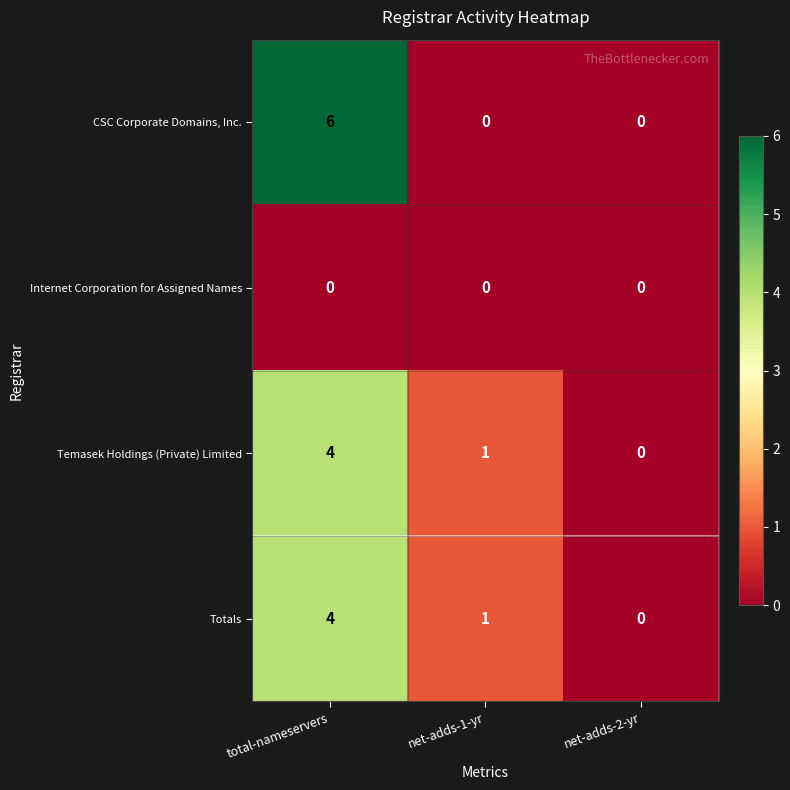

What is the sum of all CSC Corporate Domains, Inc. values?

6